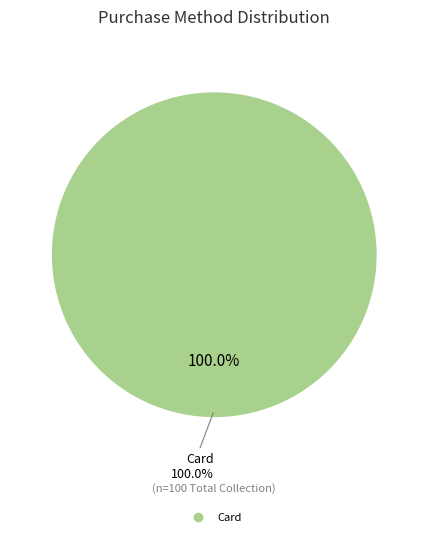

What is the majority slice?

Card